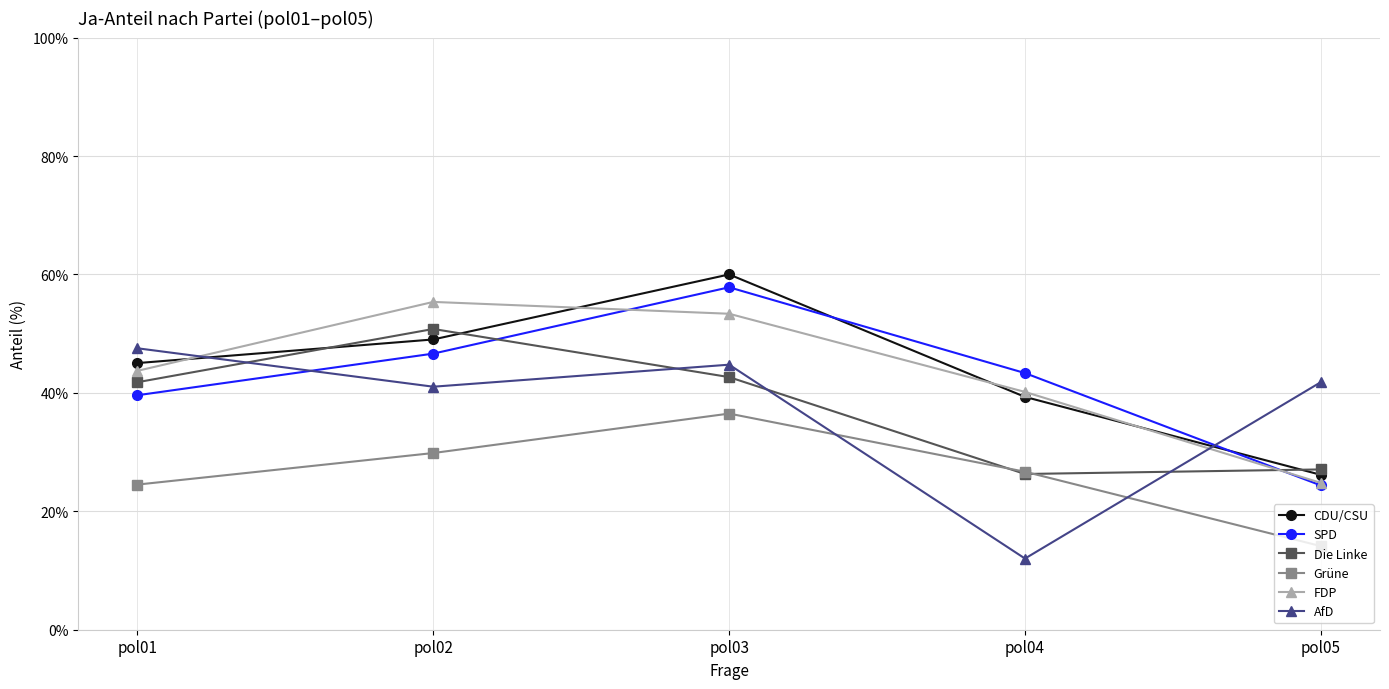

True or false: CDU/CSU has more than 2 interior local peaks.

False